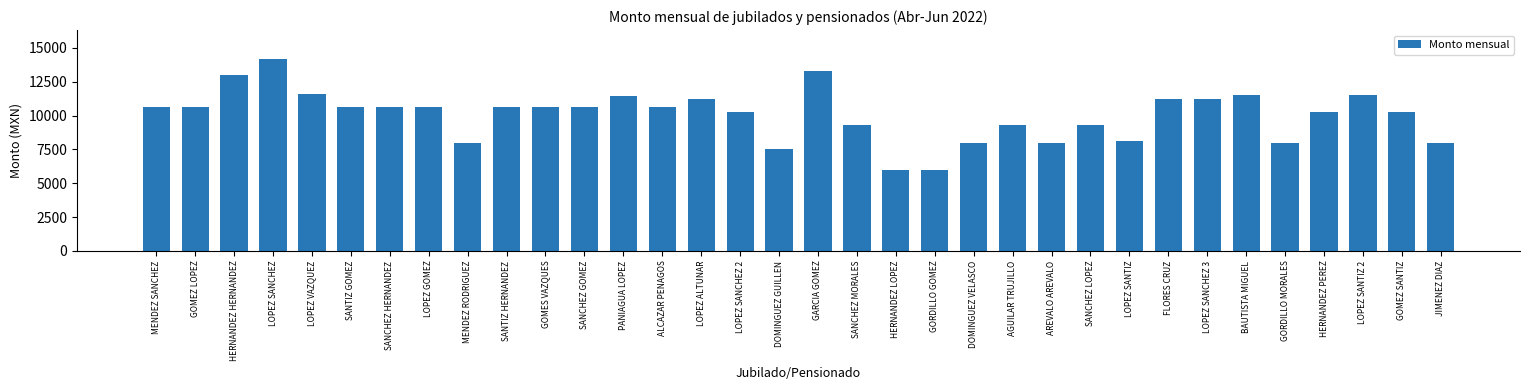

Between AGUILAR TRUJILLO and HERNANDEZ HERNANDEZ, which is larger?

HERNANDEZ HERNANDEZ